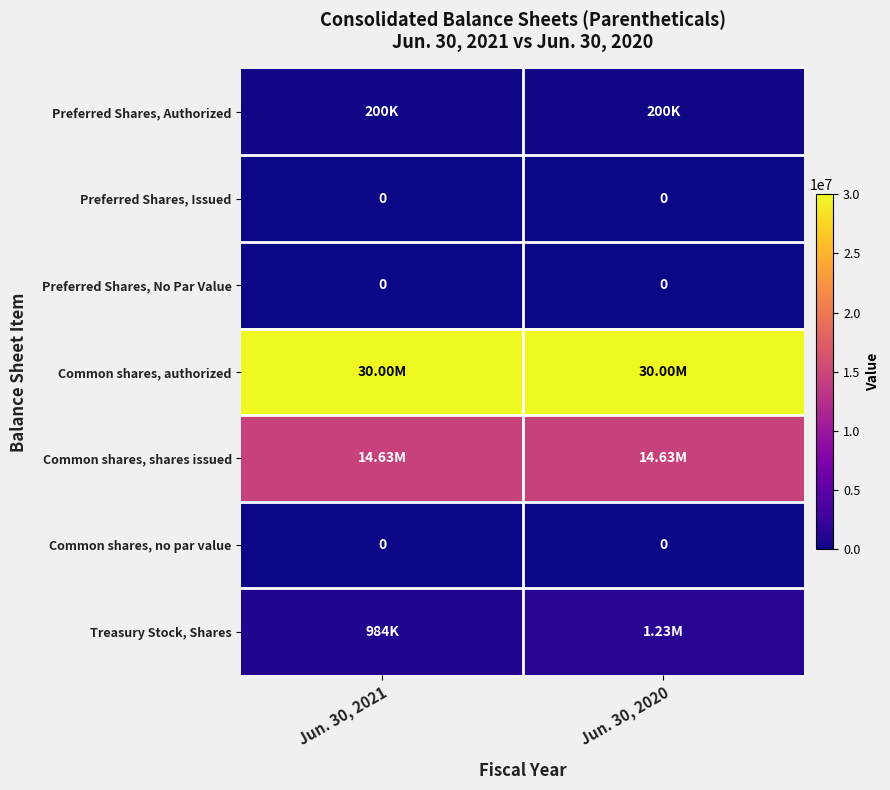

Which series changed the most between Jun. 30, 2021 and Jun. 30, 2020?

Treasury Stock, Shares